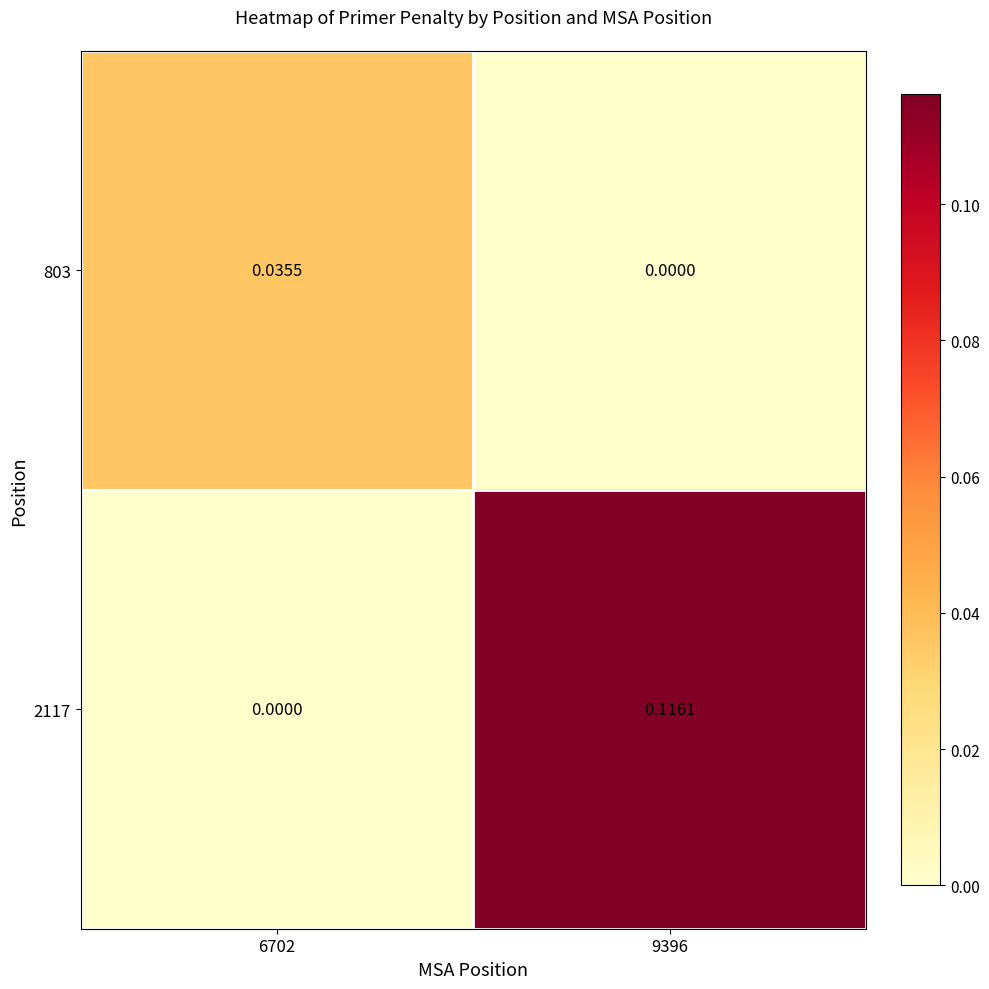

Is the value of 2117 at 6702 greater than the value of 803 at 6702?

No